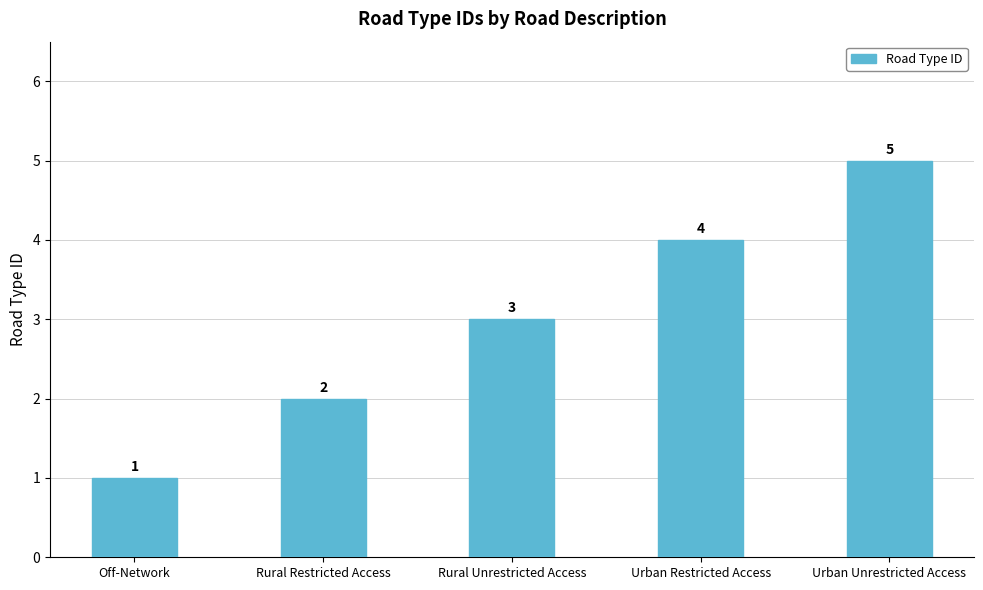

What is the approximate value at Rural Unrestricted Access?

3